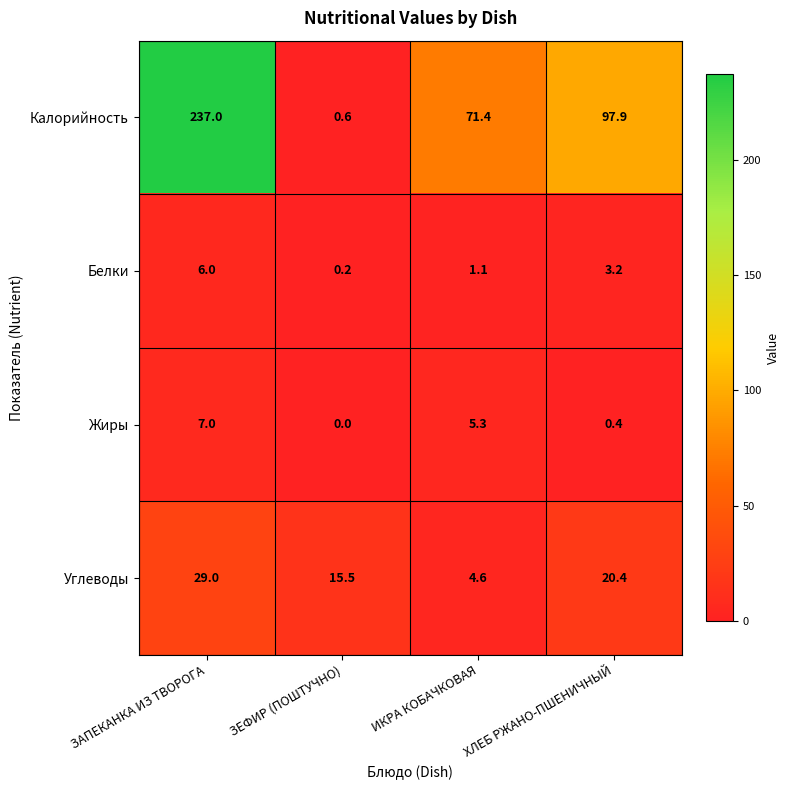

At which category is the sum across all series the highest?

ЗАПЕКАНКА ИЗ ТВОРОГА